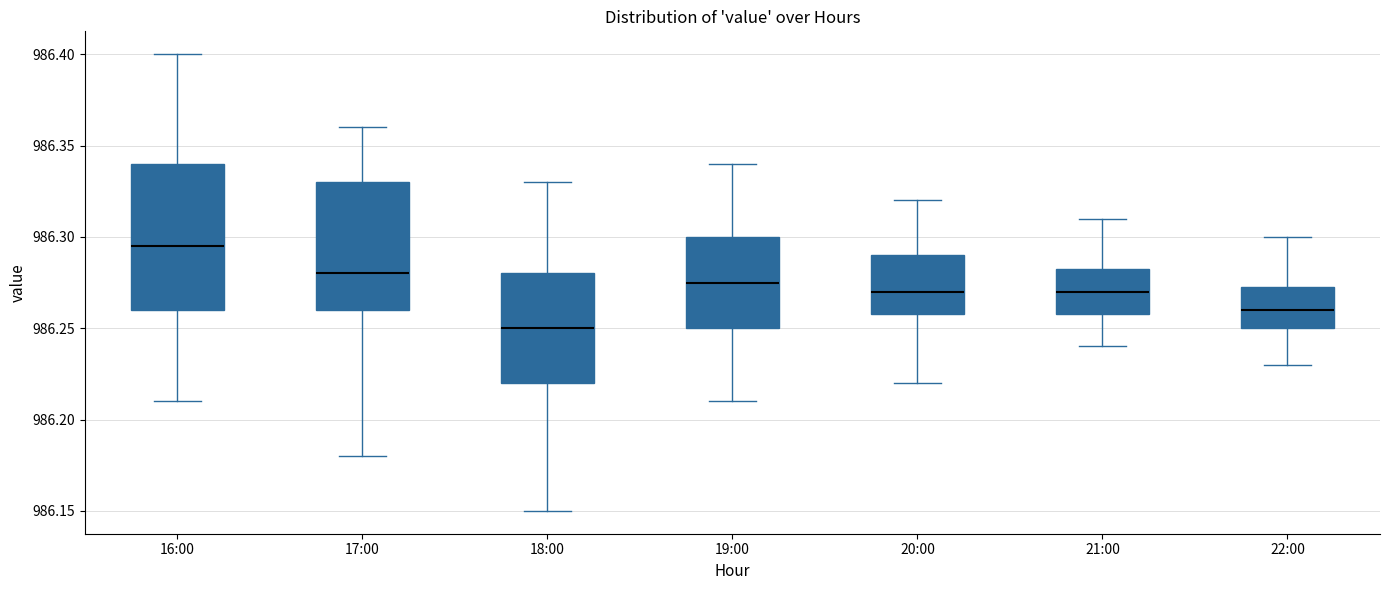

Which box's median line is the lowest?

18:00